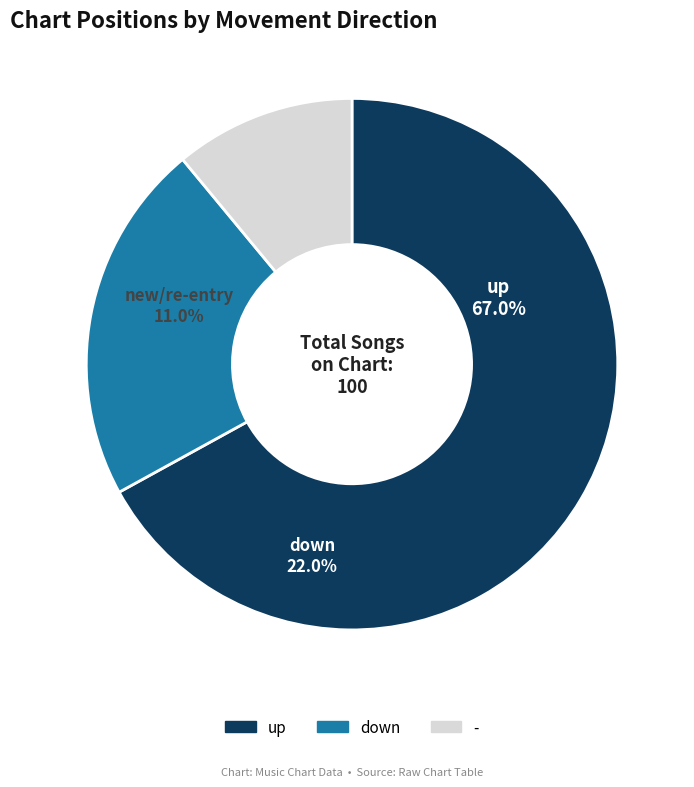

What percentage is the up slice, to the nearest percent?

67%